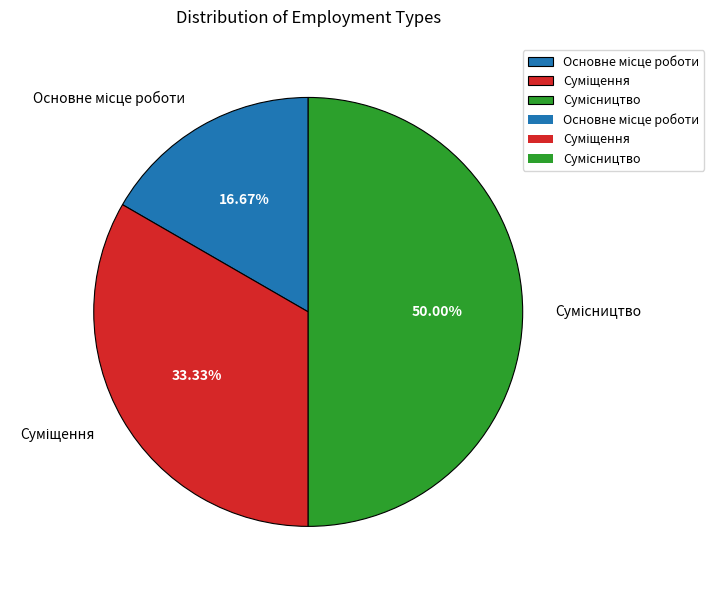

To the nearest percent, what is the average slice percentage?

33%